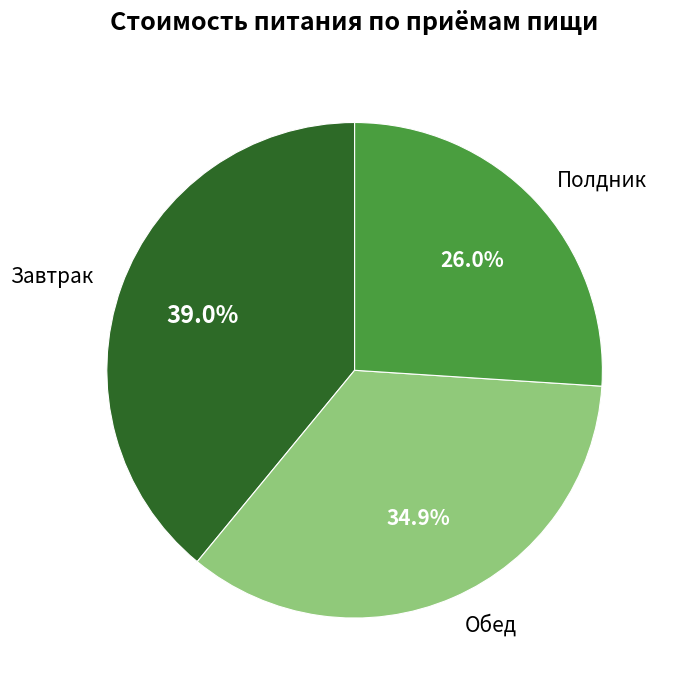

Does any single category account for the majority?

No